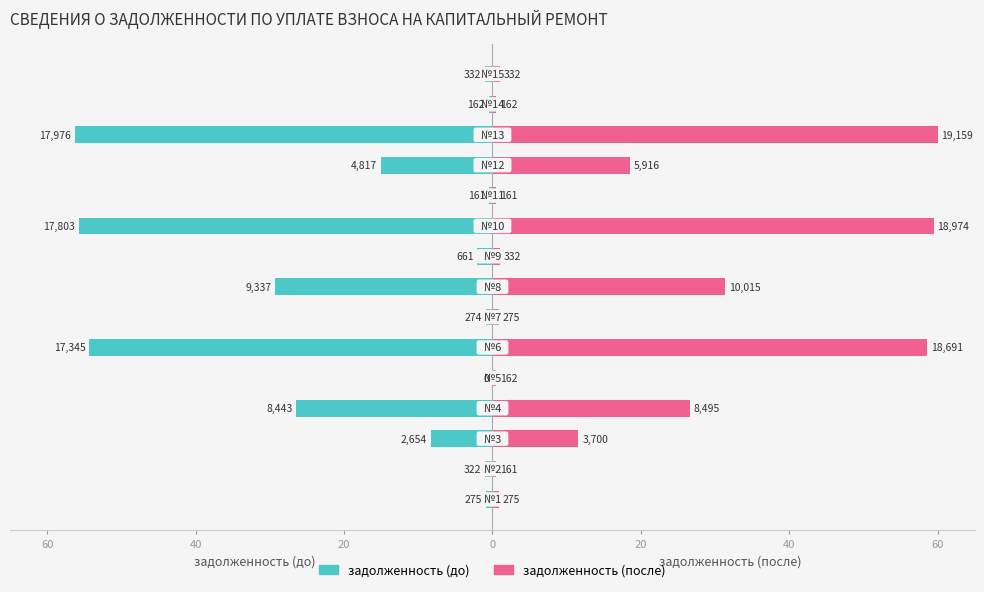

Reading right to left, transcribe all the data shown in this chart.

задолженность (до): -1.0	-0.5	-56.3	-15.1	-0.5	-55.8	-2.1	-29.2	-0.9	-54.3	0.0	-26.4	-8.3	-1.0	-0.9
задолженность (после): 1.0	0.5	60.0	18.5	0.5	59.4	1.0	31.4	0.9	58.5	0.5	26.6	11.6	0.5	0.9